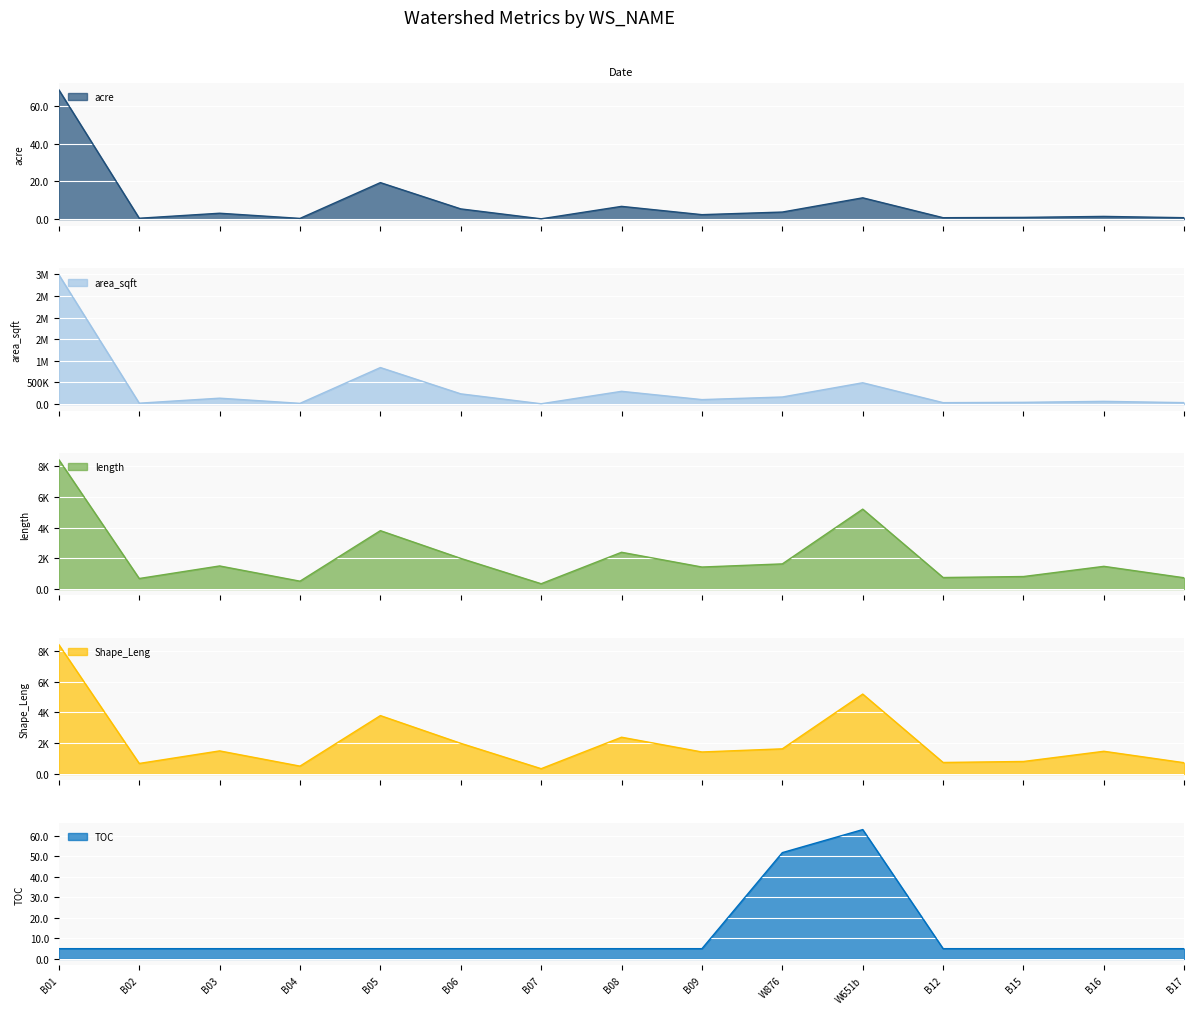

How many data points does each series have?

15